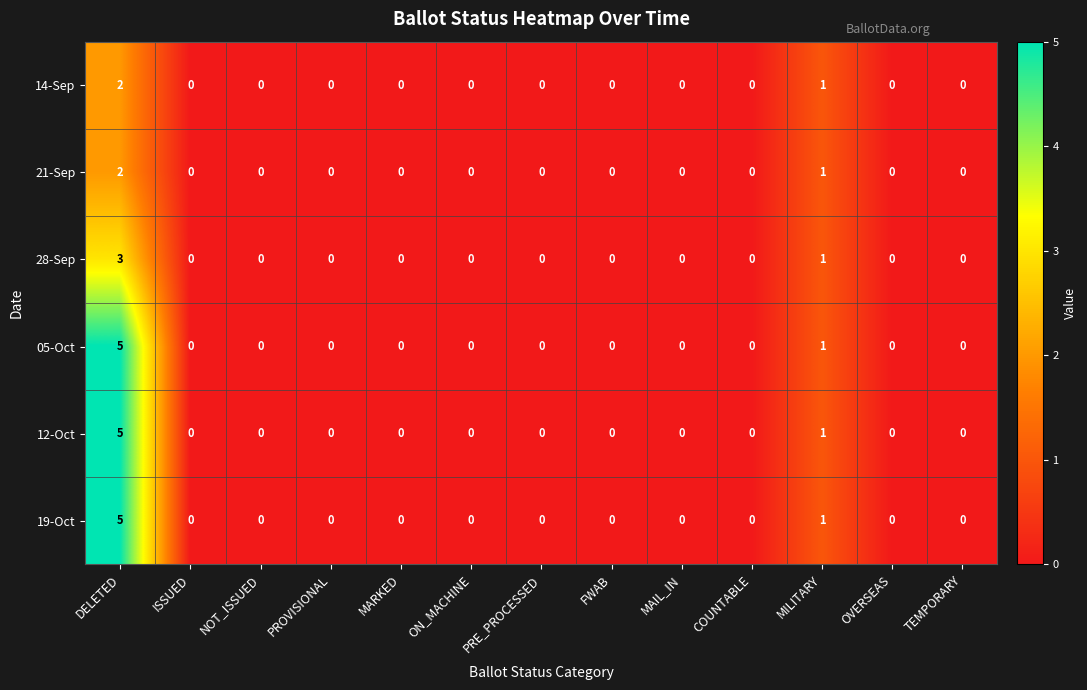

At which category is the sum across all series the highest?

DELETED